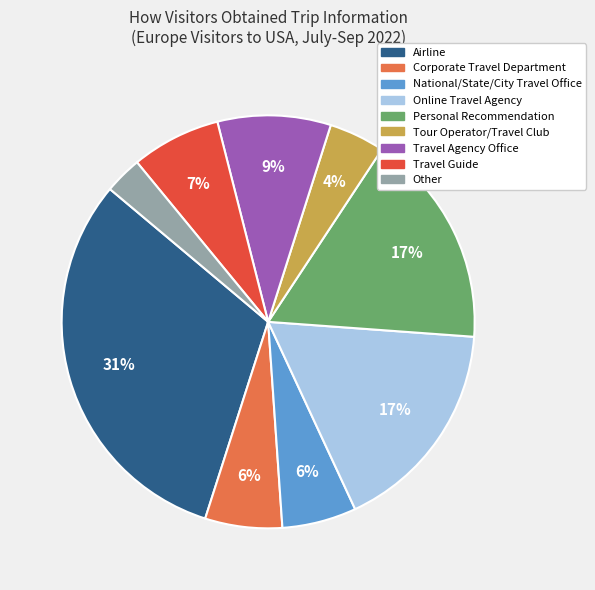

Is the sum of Corporate Travel Department and Online Travel Agency greater than half?

No